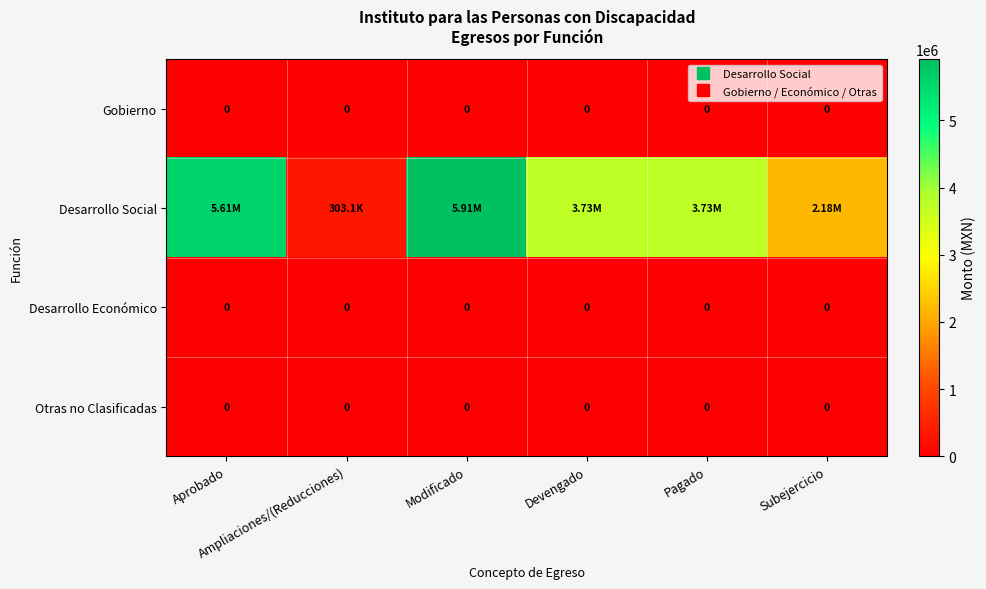

Rank the series by their maximum value, from lowest to highest.

Gobierno, Desarrollo Económico, Otras no Clasificadas, Desarrollo Social